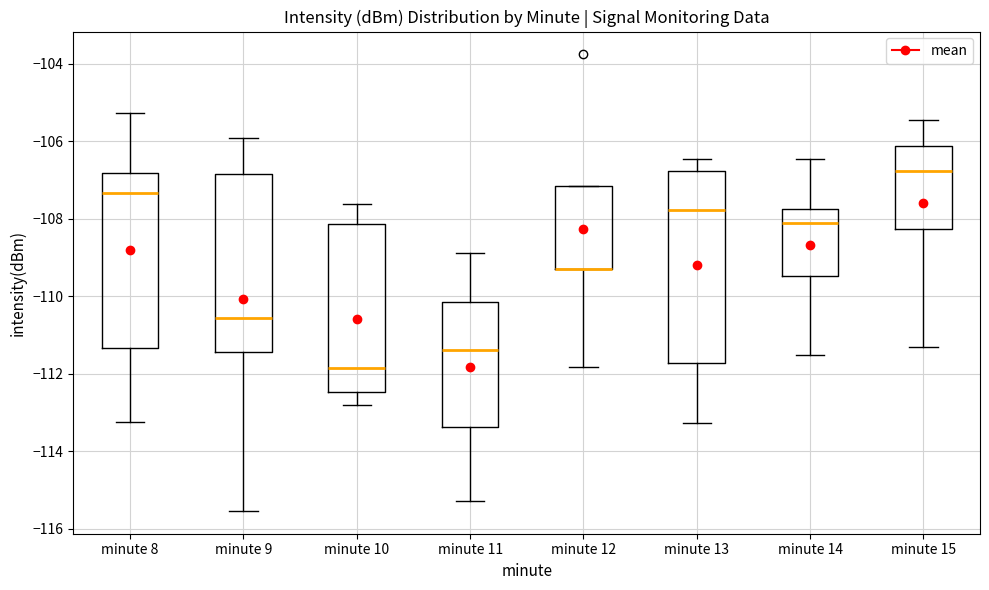

Reading left to right, transcribe this box plot: for each box, give where its median line is, the range the box spans, and where its two whiskers end, as read against the y-axis. The values are not printed on the chart, so give them approximately, as read against the axis.

minute 8: median -107.4, box -111.4 to -106.8, whiskers -113.2 to -105.2
minute 9: median -110.6, box -111.4 to -106.8, whiskers -115.6 to -106.0
minute 10: median -111.8, box -112.4 to -108.2, whiskers -112.8 to -107.6
minute 11: median -111.4, box -113.4 to -110.2, whiskers -115.2 to -108.8
minute 12: median -109.2 (drawn on the box's lower edge), box -109.4 to -107.2, whiskers -111.8 to -107.2
minute 13: median -107.8, box -111.8 to -106.8, whiskers -113.2 to -106.4
minute 14: median -108.2, box -109.4 to -107.8, whiskers -111.6 to -106.4
minute 15: median -106.8, box -108.2 to -106.2, whiskers -111.4 to -105.4